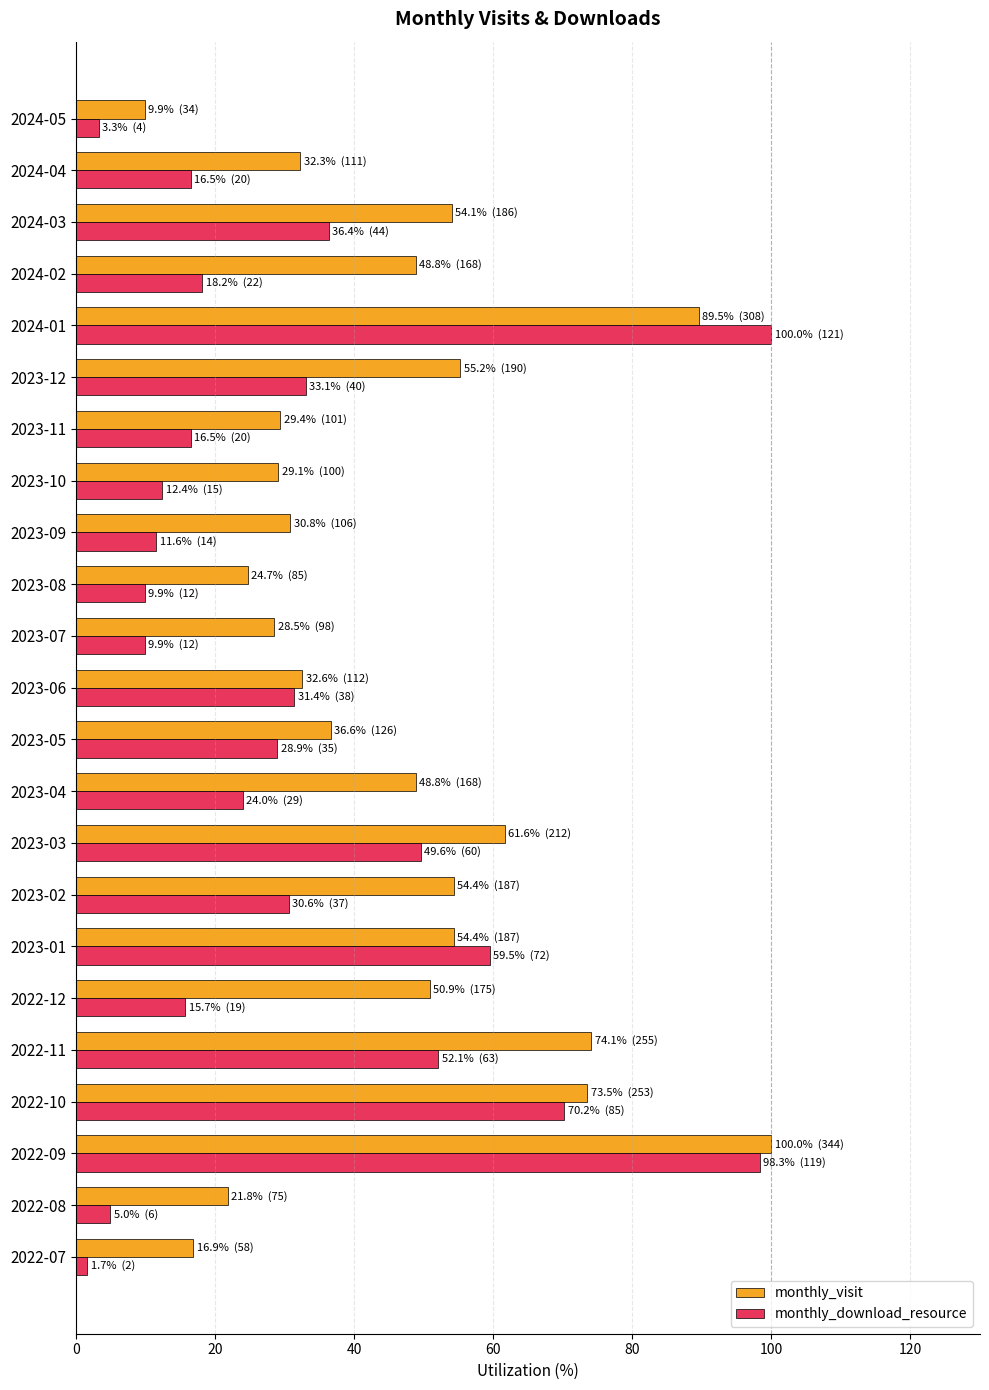

What is the maximum value shown in the chart?

100.0